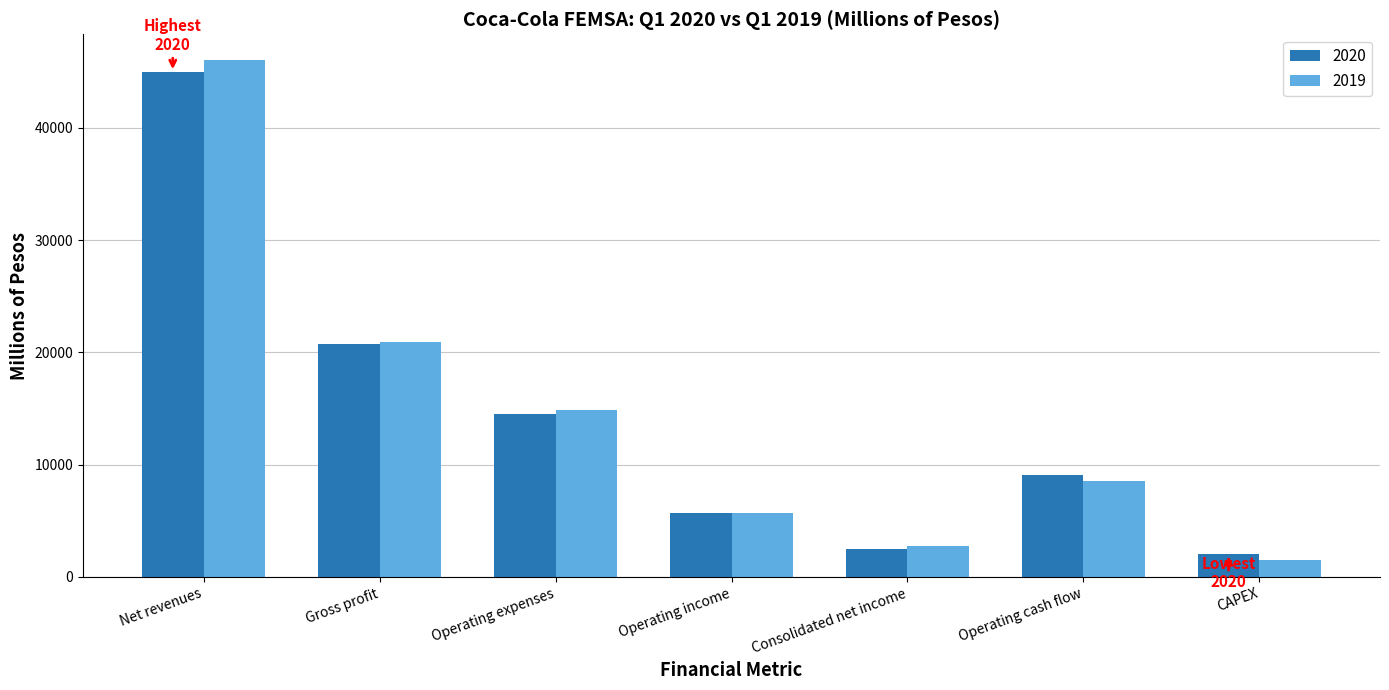

Rank the series by their maximum value, from lowest to highest.

2020, 2019